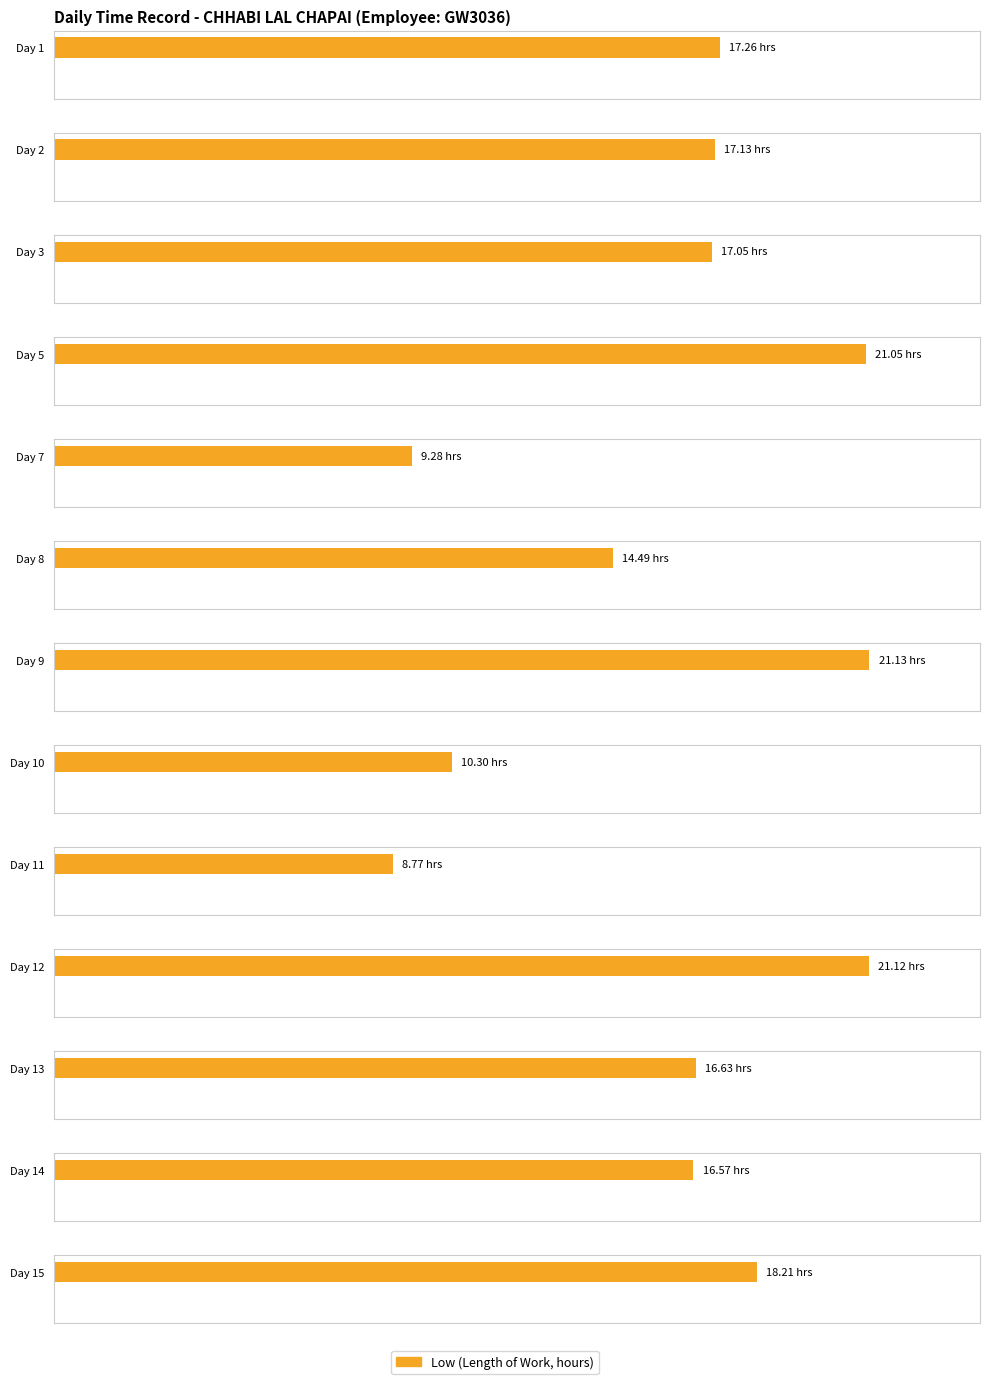

Which label corresponds to the smallest value in the chart?

Day 11